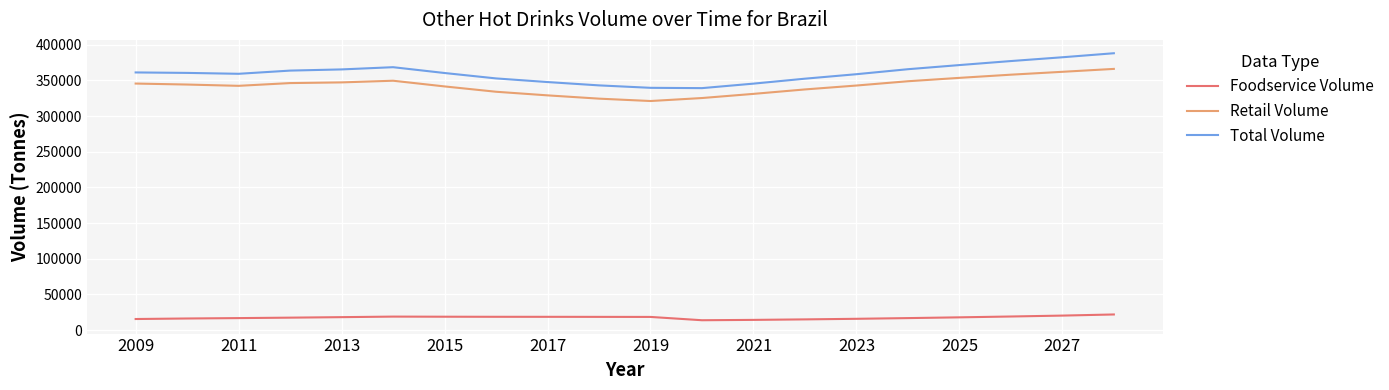

What is the minimum value shown in the chart?

13873.9